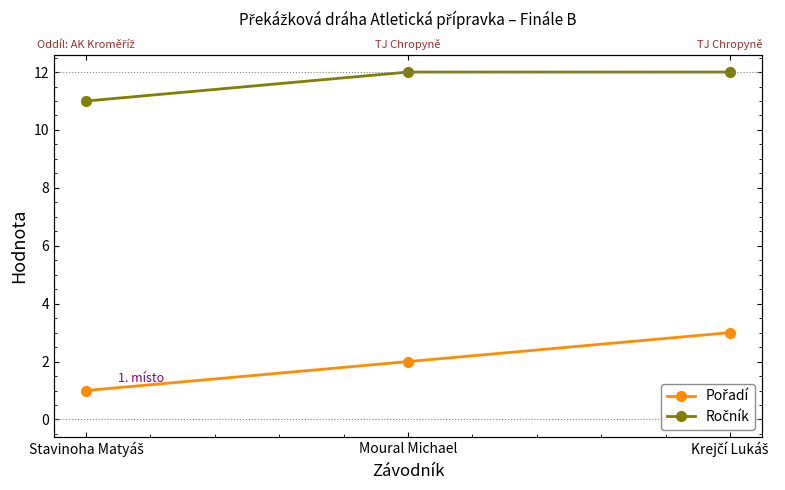

What is the minimum value for Ročník?

11